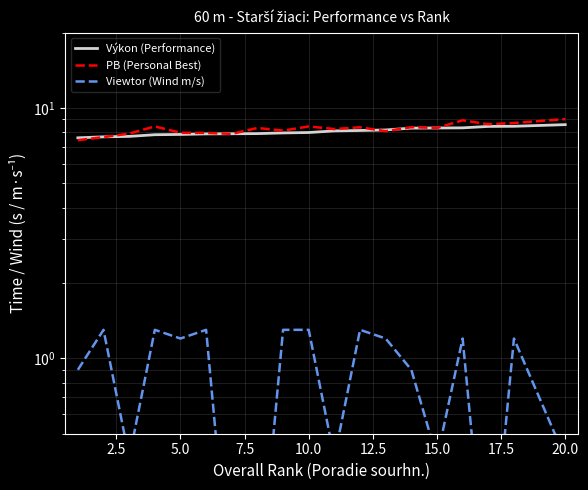

Count the number of data series in this chart.

3